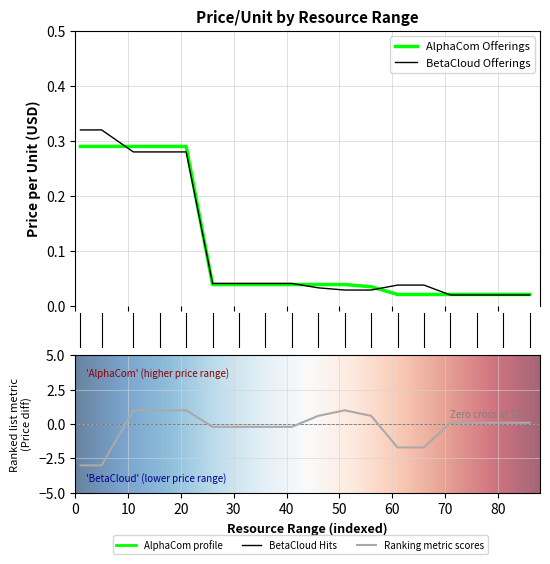

True or false: BetaCloud Offerings and AlphaCom Offerings cross at least once.

True